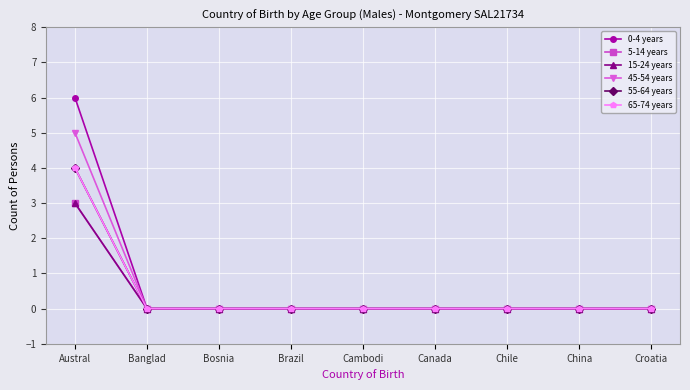

Reading right to left, what are all the values shown in this chart?

0-4 years: Croatia=0	China=0	Chile=0	Canada=0	Cambodi=0	Brazil=0	Bosnia=0	Banglad=0	Austral=6
5-14 years: Croatia=0	China=0	Chile=0	Canada=0	Cambodi=0	Brazil=0	Bosnia=0	Banglad=0	Austral=3
15-24 years: Croatia=0	China=0	Chile=0	Canada=0	Cambodi=0	Brazil=0	Bosnia=0	Banglad=0	Austral=3
45-54 years: Croatia=0	China=0	Chile=0	Canada=0	Cambodi=0	Brazil=0	Bosnia=0	Banglad=0	Austral=5
55-64 years: Croatia=0	China=0	Chile=0	Canada=0	Cambodi=0	Brazil=0	Bosnia=0	Banglad=0	Austral=4
65-74 years: Croatia=0	China=0	Chile=0	Canada=0	Cambodi=0	Brazil=0	Bosnia=0	Banglad=0	Austral=4